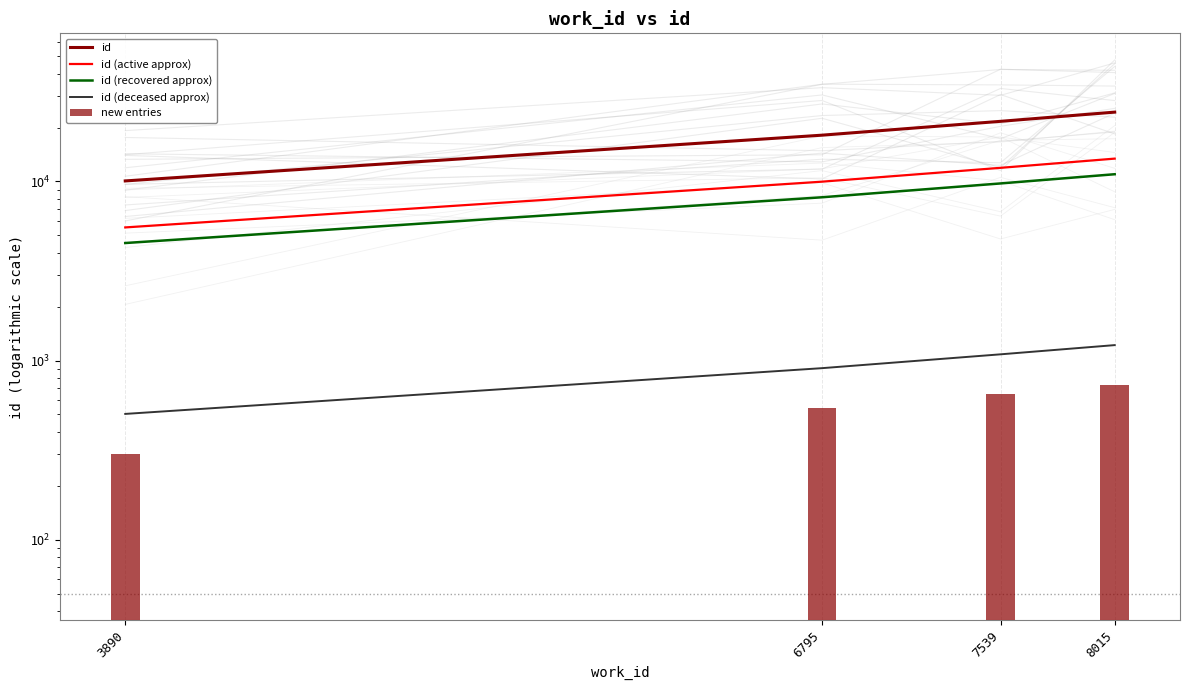

At which label does id (active approx) first exceed 11911?

7539